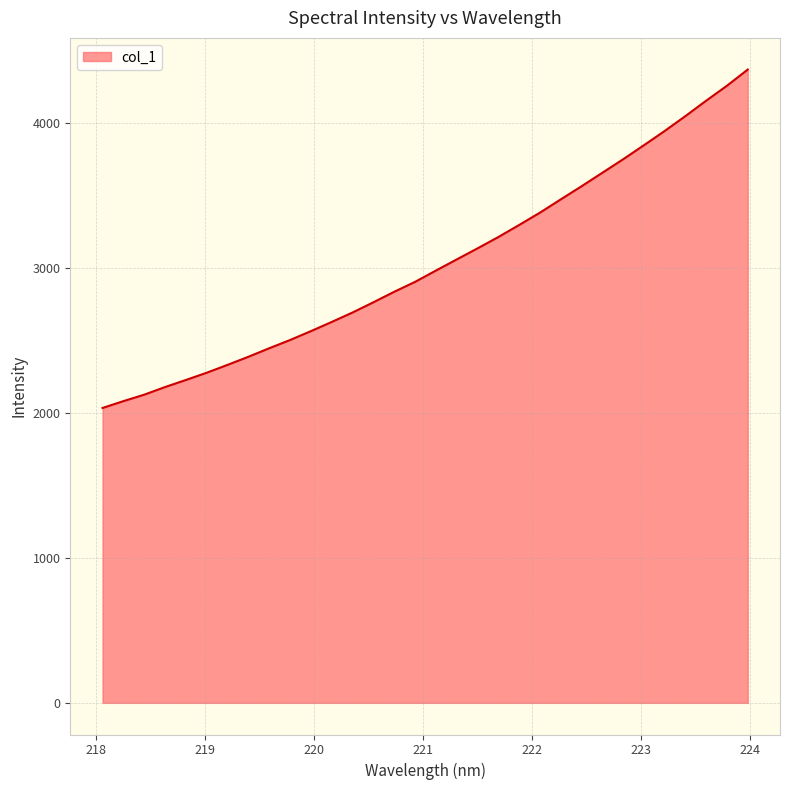

What is the maximum value shown in the chart?

4369.0